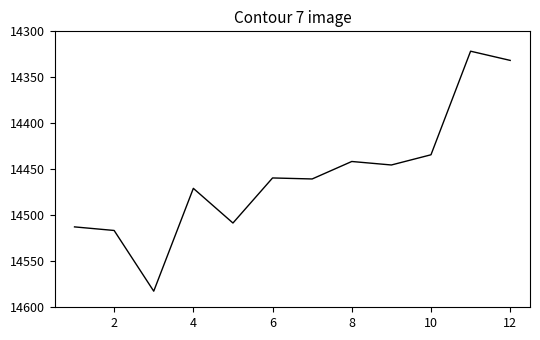

Does the chart have visible grid lines?

No